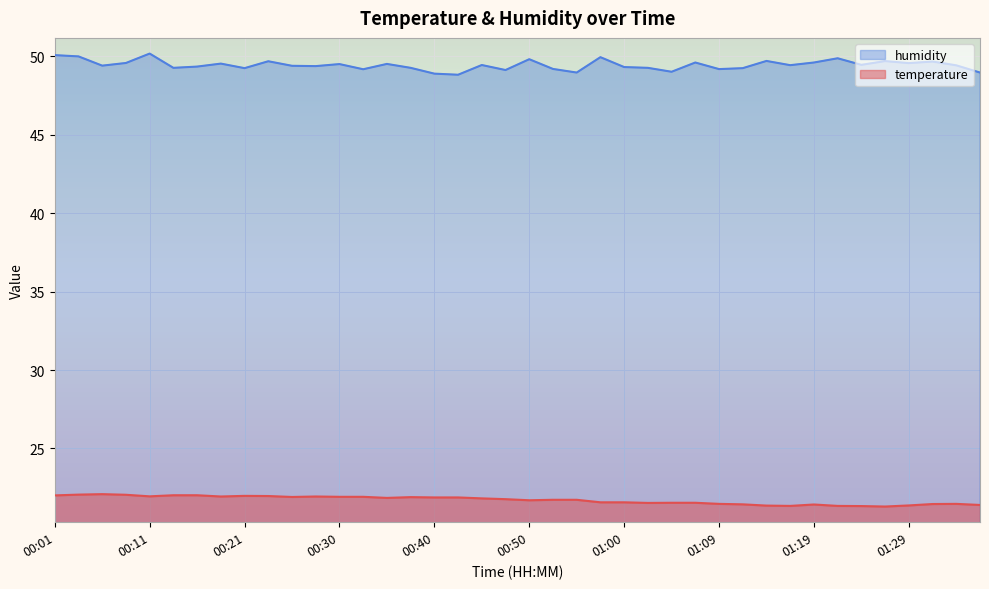

Which category has the lowest value across all series?

01:26